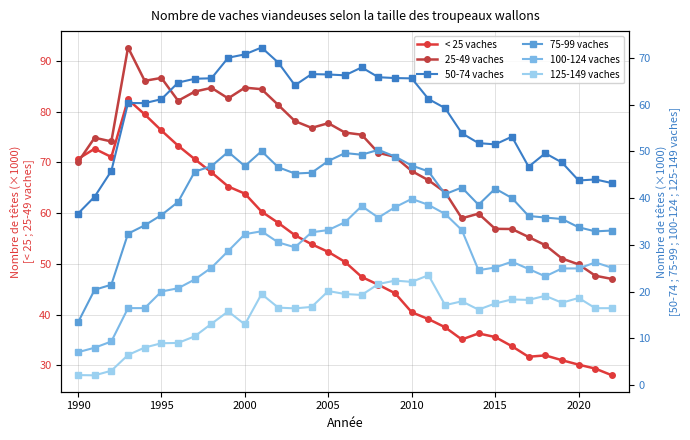

Is this an area chart (filled region under the line)?

No